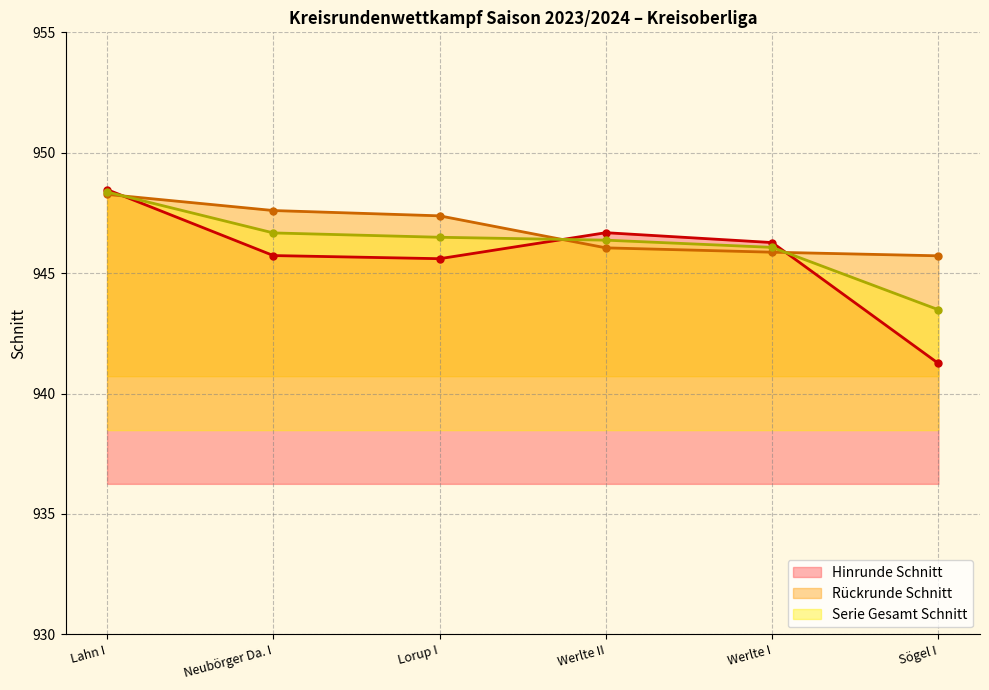

At which label does Hinrunde Schnitt reach its minimum?

Sögel I